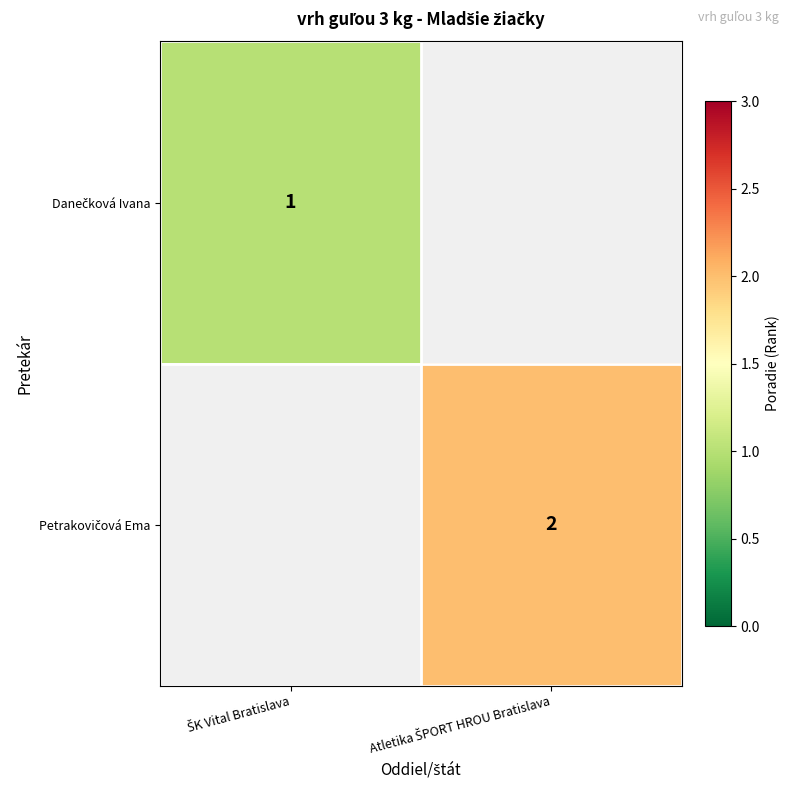

List the series in order of their overall mean, lowest first.

Danečková Ivana, Petrakovičová Ema